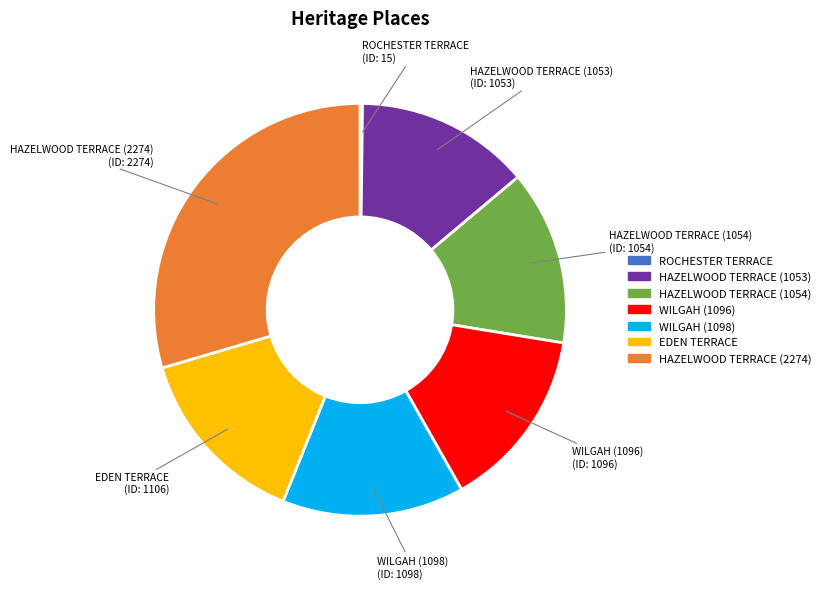

Does HAZELWOOD TERRACE (1053) account for over 50% of the chart?

No